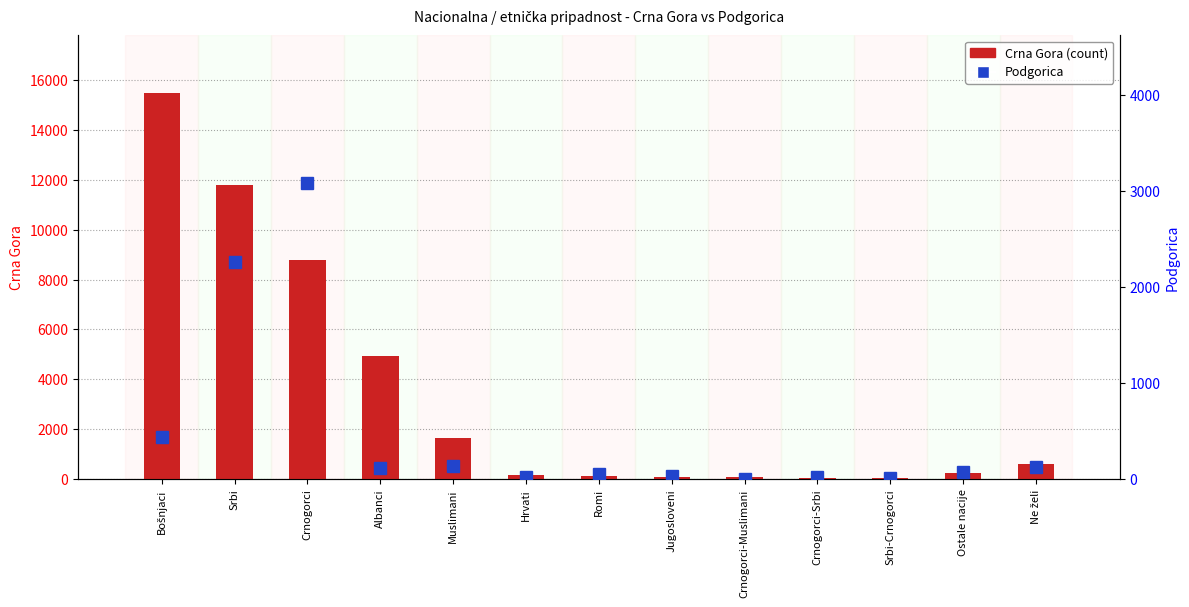

At which label is Crna Gora closest to 7768?

Crnogorci